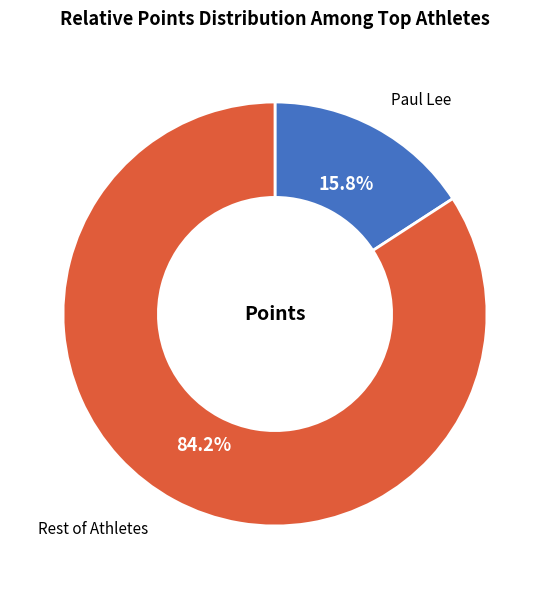

Is there any slice that represents more than half of the pie?

Yes